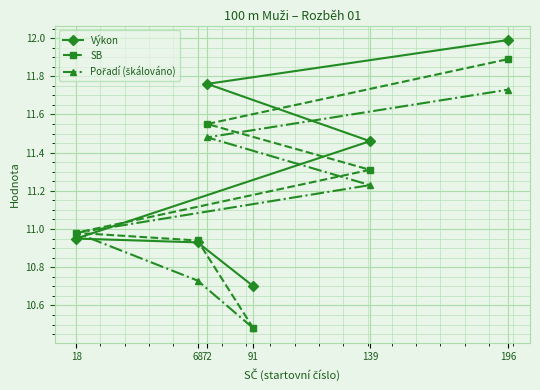

How many lines are shown in the chart?

3